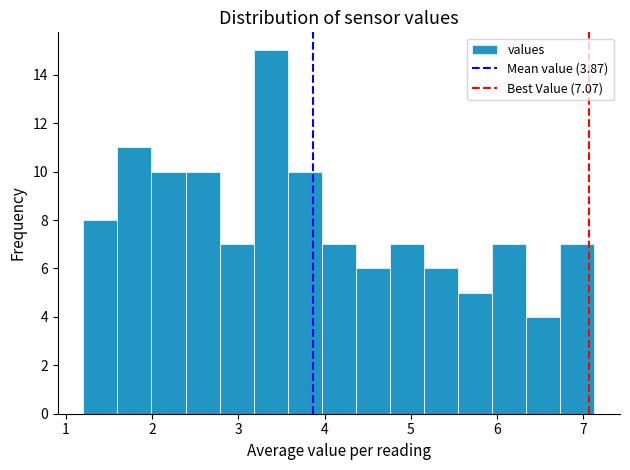

Read against the x-axis, roughly where is the centre of the tallest bar?

3.4